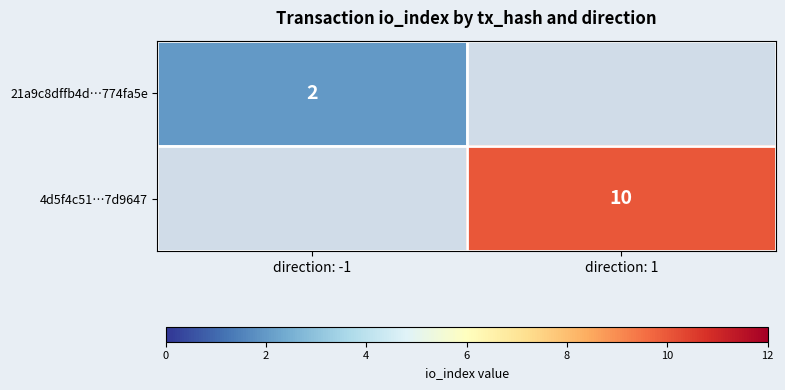

True or false: 4d5f4c51…7d9647 has a value of 10 at direction: 1.

True